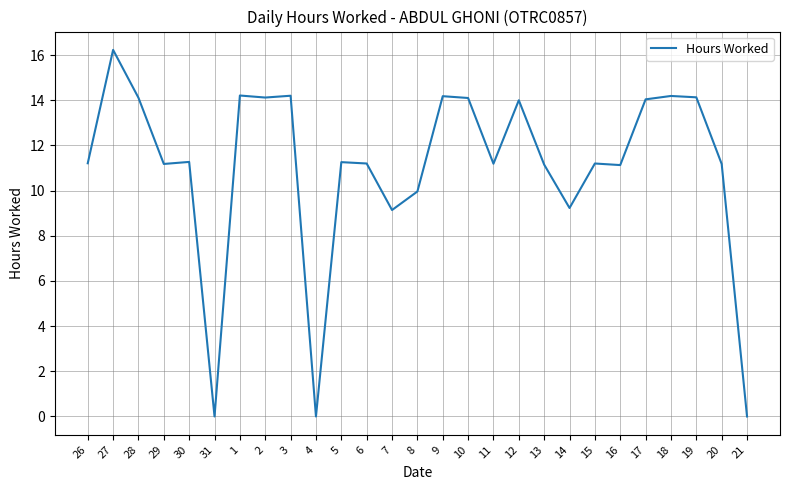

What is the ratio of the value at 1 to the value at 26?

1.3